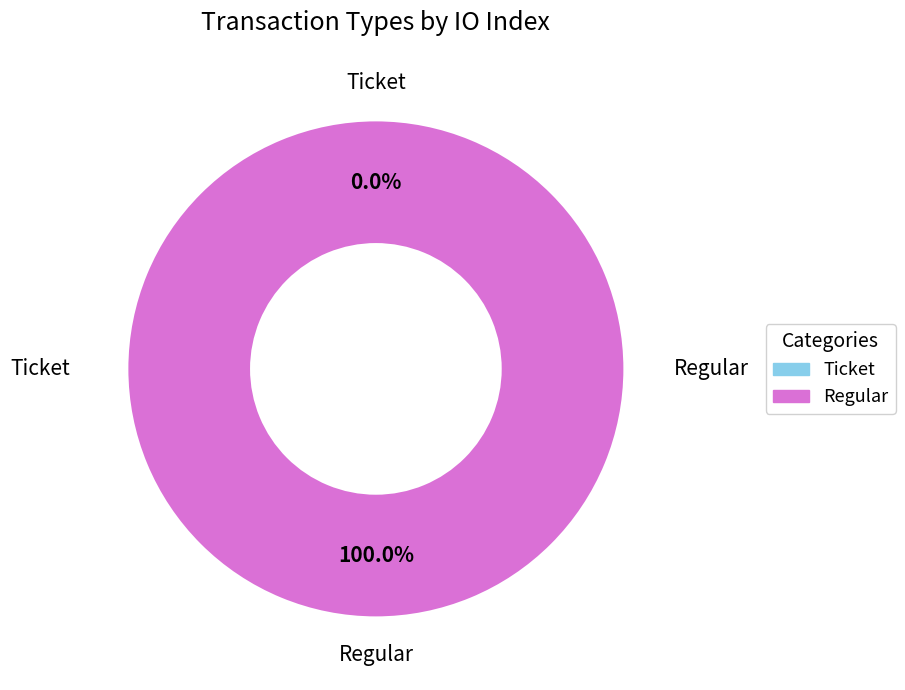

Which category accounts for the majority?

Regular